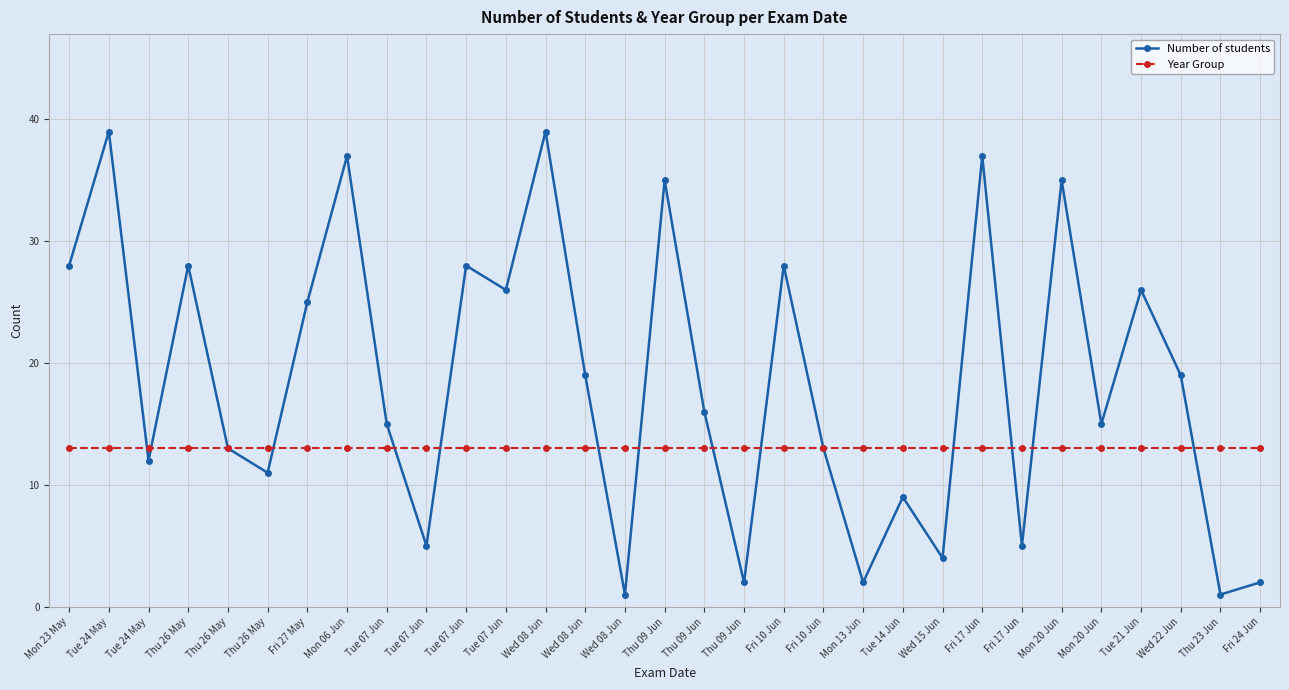

What are all the series names shown in the legend?

Number of students, Year Group